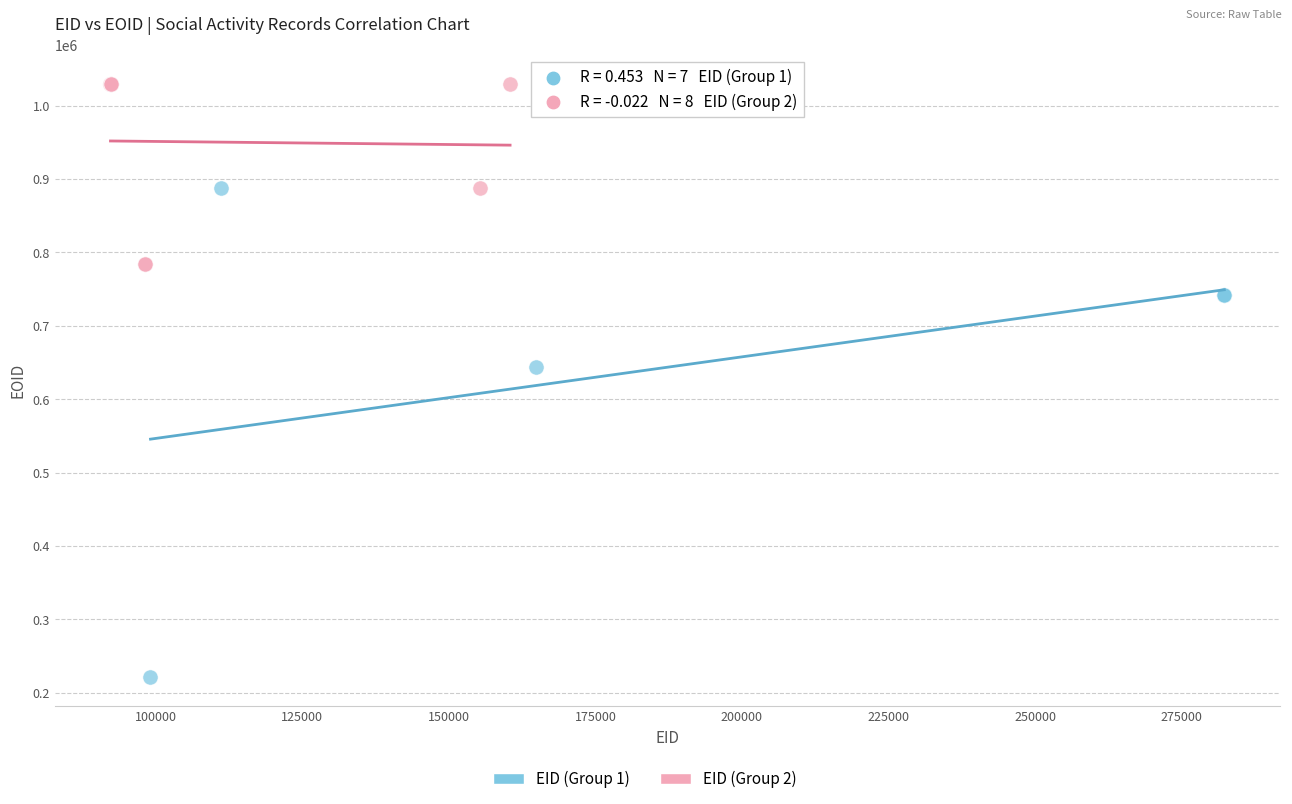

Which series contains the highest Y value?

EID (Group 2)